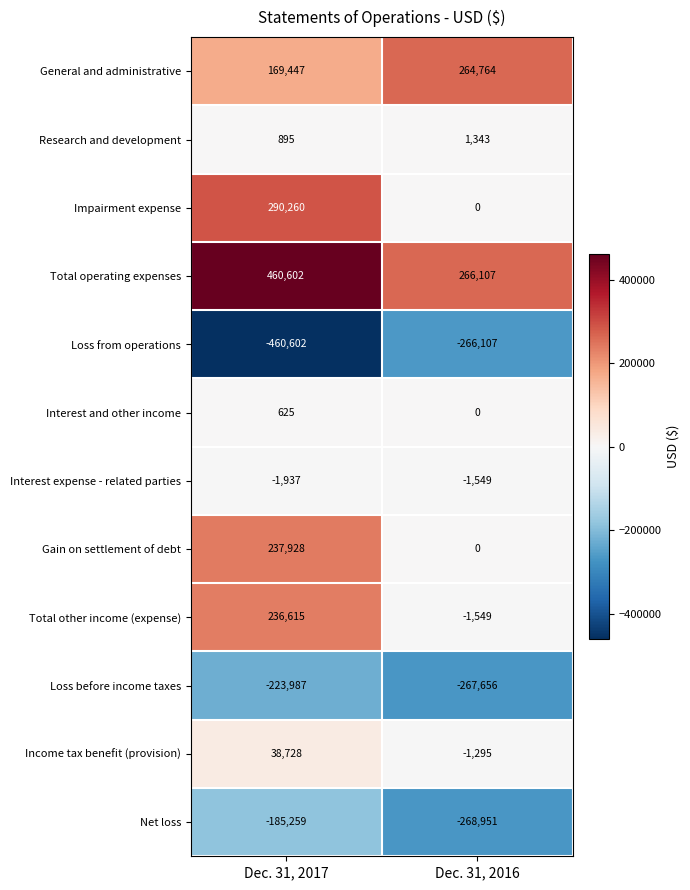

What is the sum of all Gain on settlement of debt values?

237928